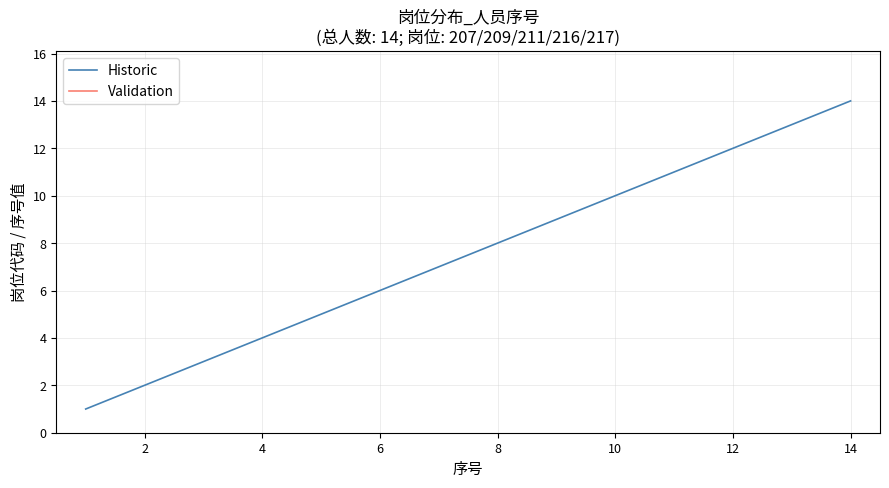

What is the highest value of the Historic series?

14